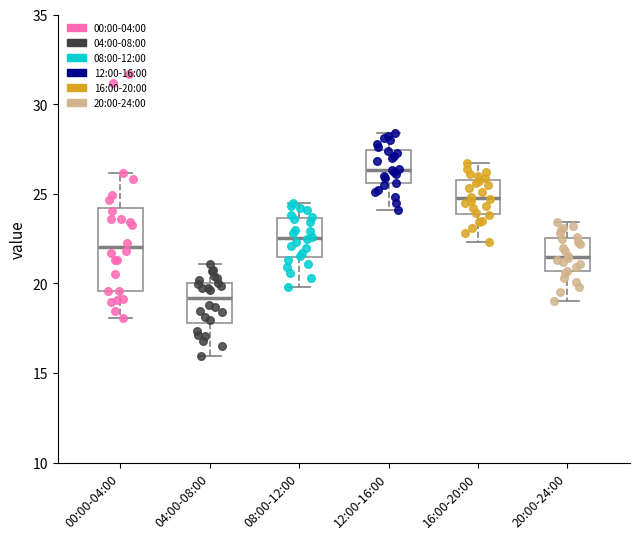

Reading left to right, transcribe this box plot: for each box, give where its median line is, the range the box spans, and where its two whiskers end, as read against the y-axis. The values are not printed on the chart, so give them approximately, as read against the axis.

00:00-04:00: median 22.0, box 19.5 to 24.0, whiskers 18.0 to 26.0
04:00-08:00: median 19.0, box 18.0 to 20.0, whiskers 16.0 to 21.0
08:00-12:00: median 22.5, box 21.5 to 23.5, whiskers 20.0 to 24.5
12:00-16:00: median 26.5, box 25.5 to 27.5, whiskers 24.0 to 28.5
16:00-20:00: median 25.0, box 24.0 to 26.0, whiskers 22.5 to 26.5
20:00-24:00: median 21.5, box 20.5 to 22.5, whiskers 19.0 to 23.5